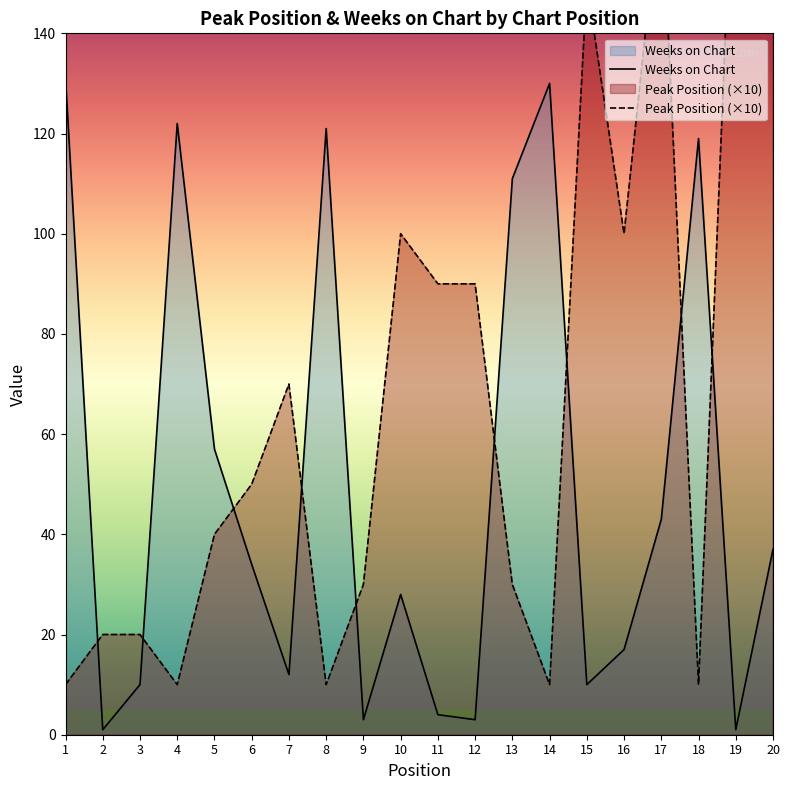

What is the highest value of the Weeks on Chart series?

131